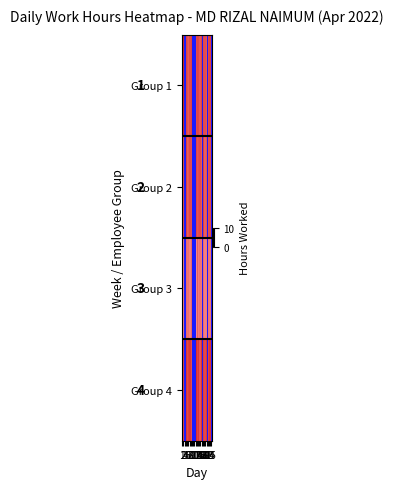

How many categories are shown in the chart?

25